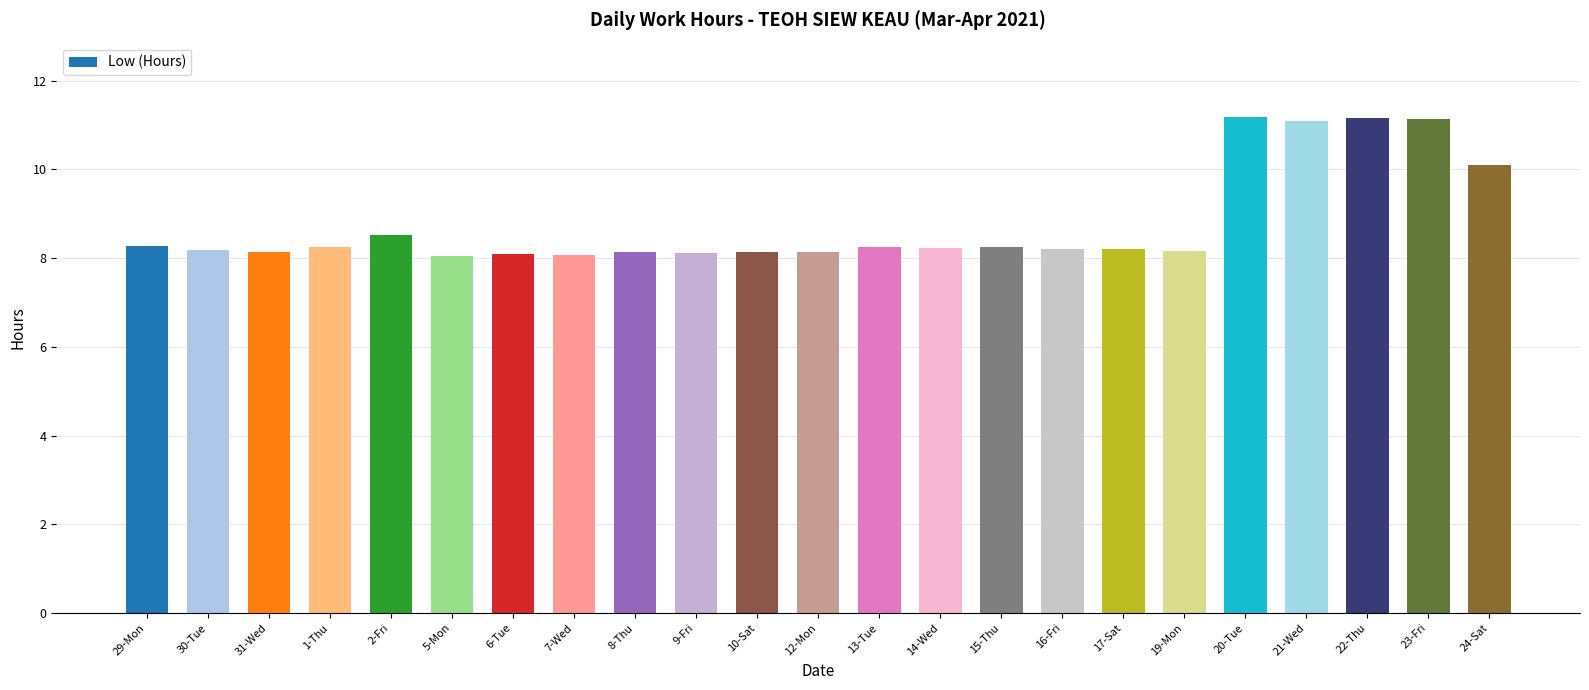

What is the greatest value displayed?

11.2